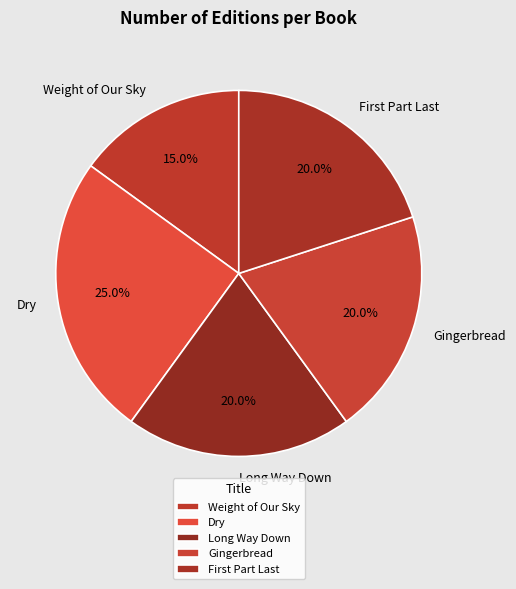

How many slices are in this pie chart?

5